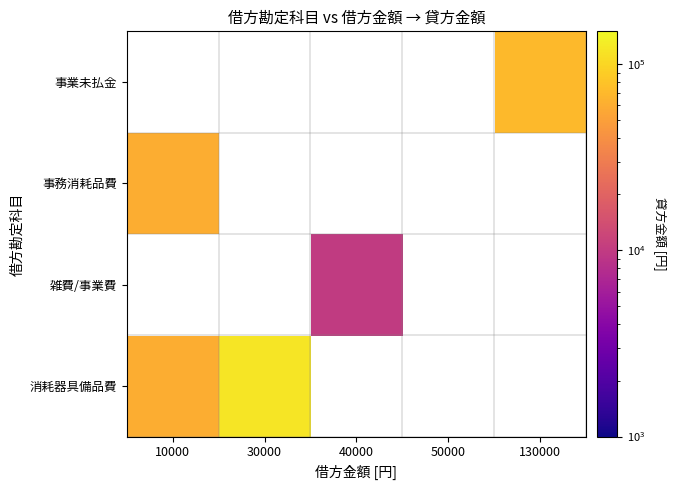

Which series has the largest range (max minus min)?

消耗器具備品費